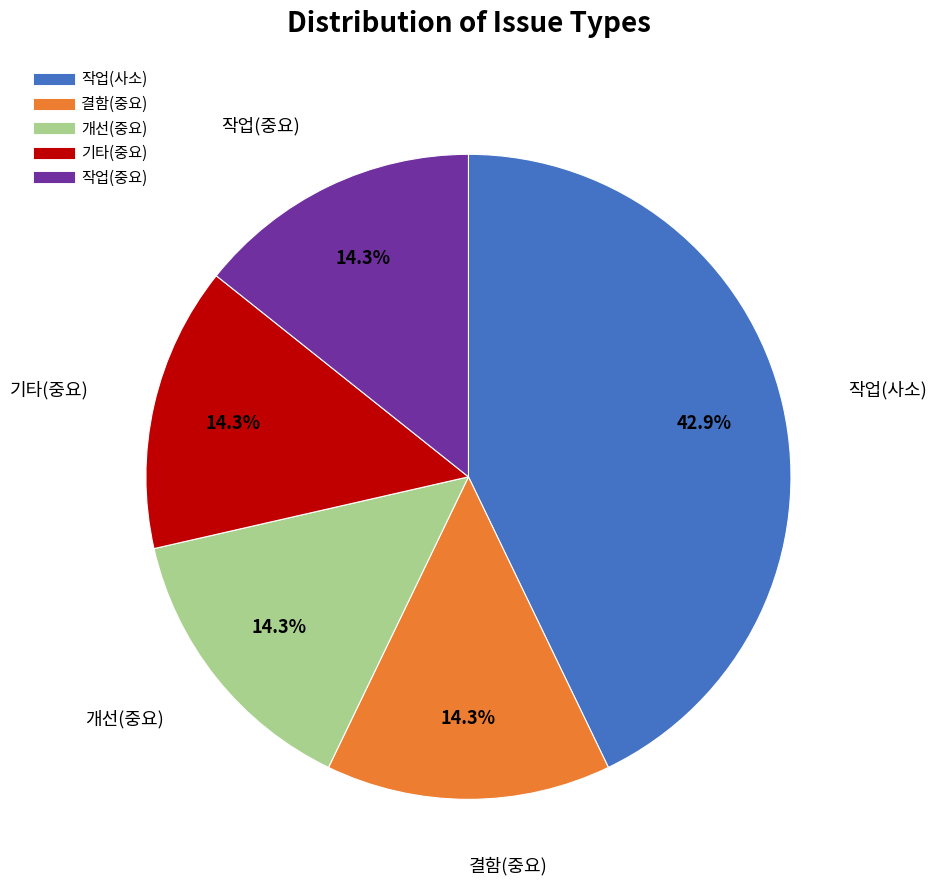

Is there a majority slice in this chart?

No